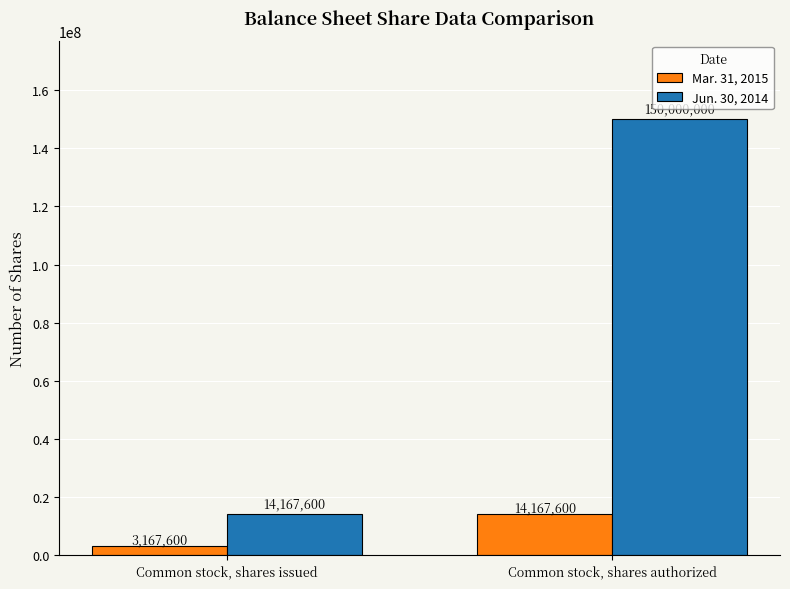

How many values in the Mar. 31, 2015 series are below 14167600?

1